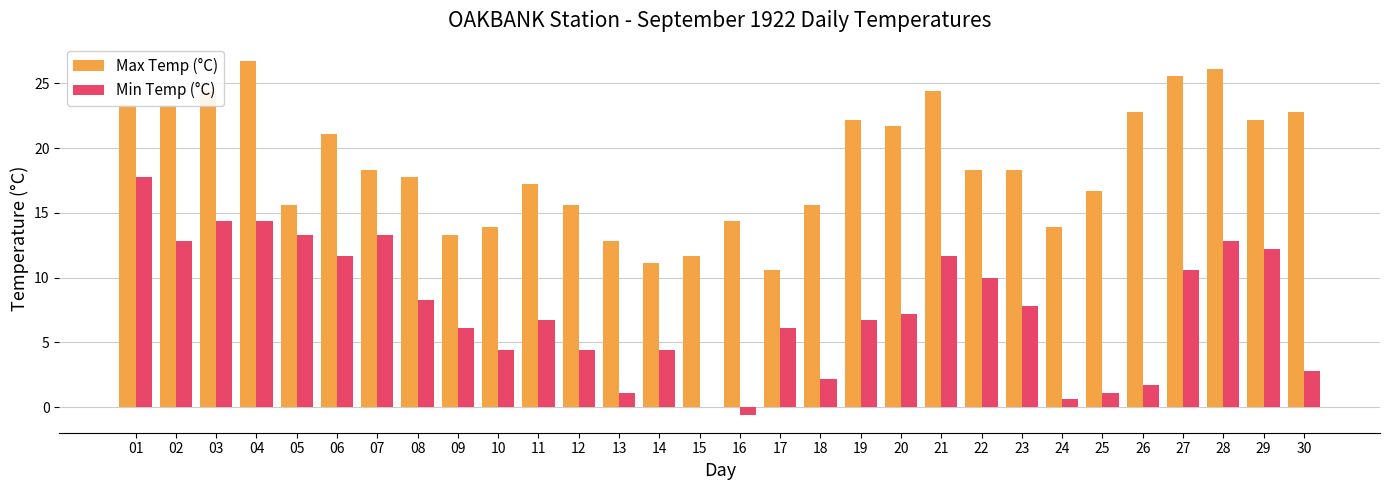

Is the value of Min Temp (°C) at 26 greater than the value of Max Temp (°C) at 22?

No